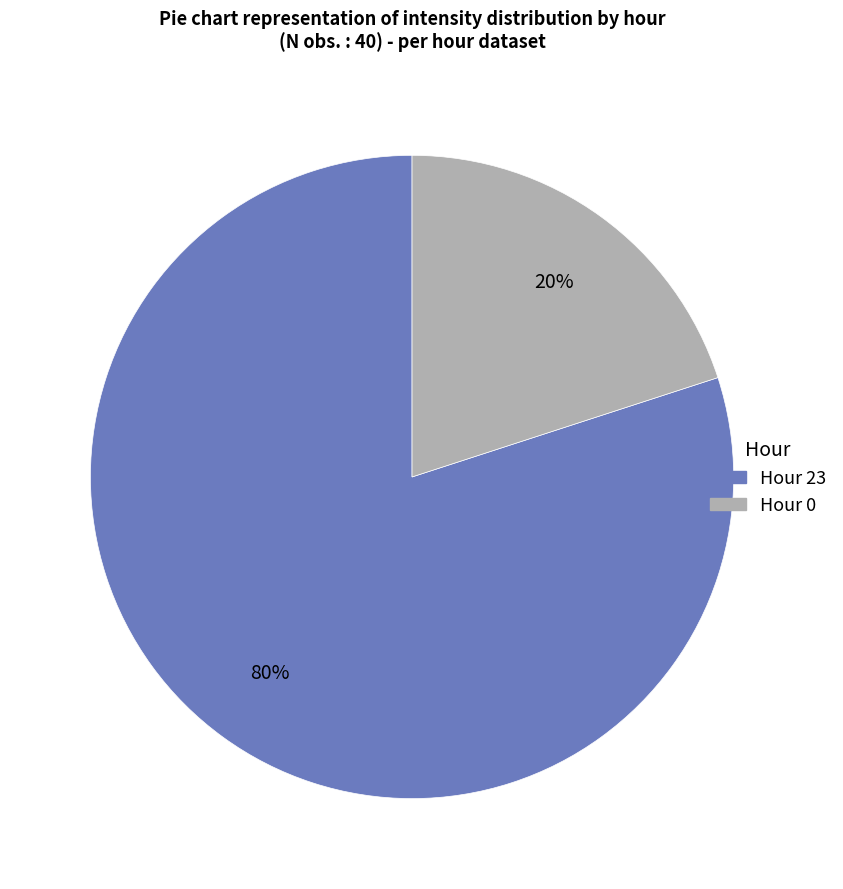

Is it true that Hour 23 is 80% of the pie?

True